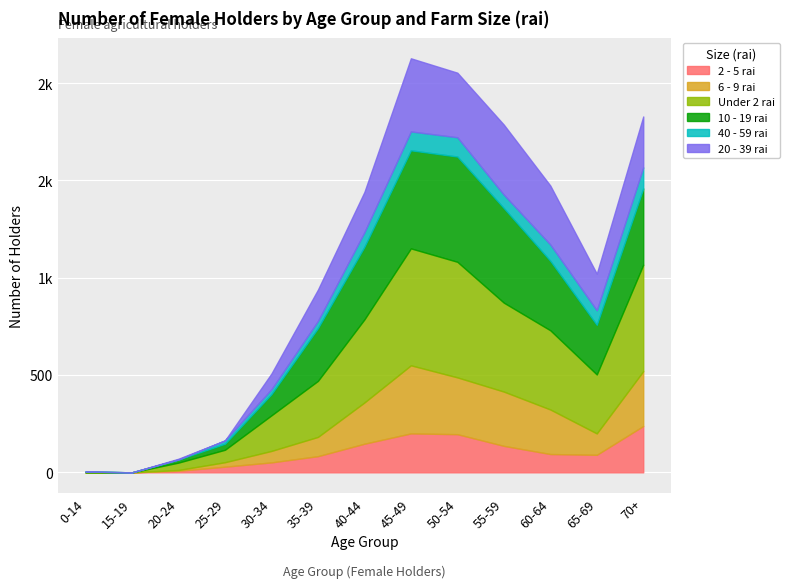

How many lines are shown in the chart?

6